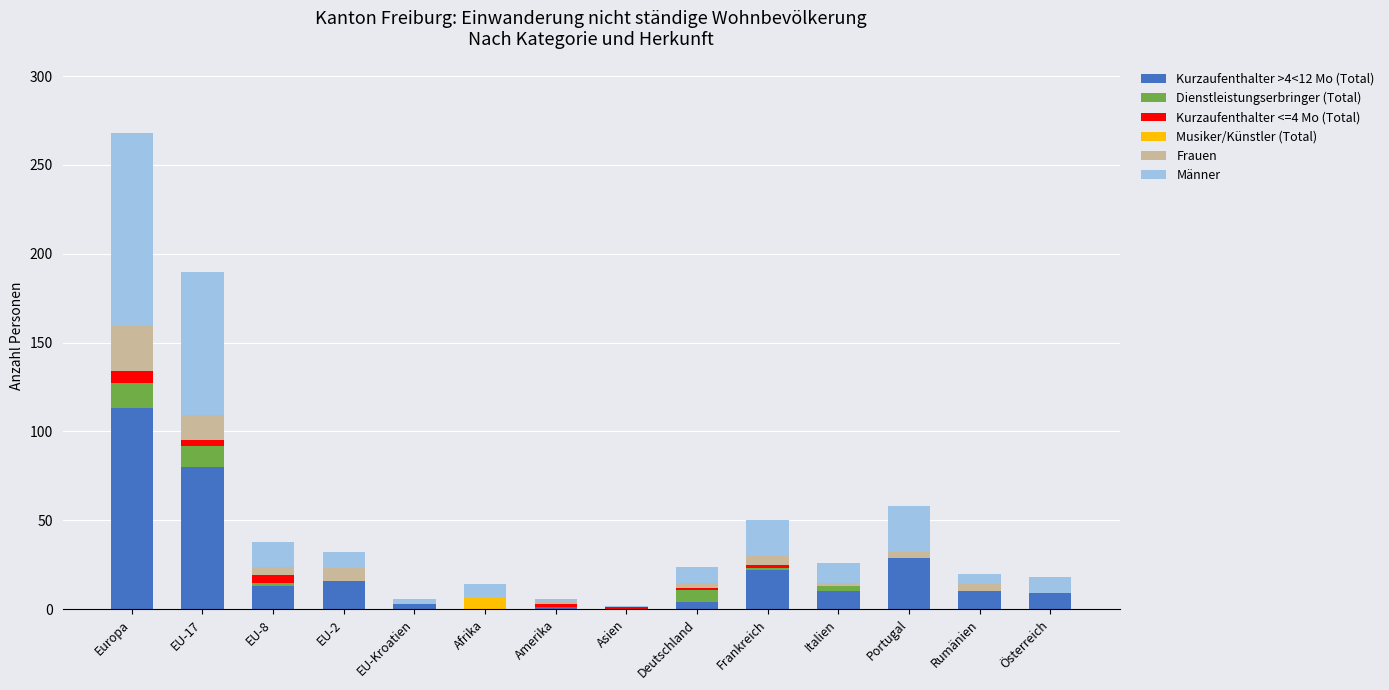

At which label does Kurzaufenthalter >4<12 Mo (Total) reach its peak?

Europa